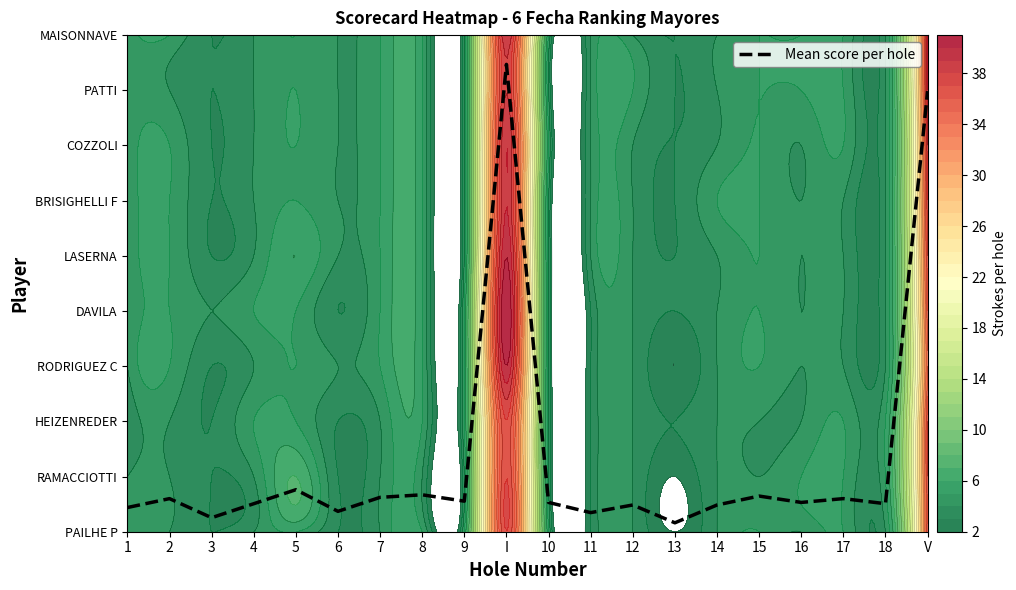

At which category does the chart reach its minimum across all series?

13